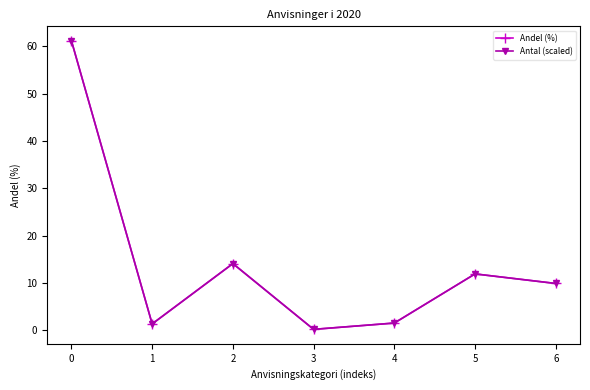

In Antal (scaled), how many points are lower than both neighbors (excluding endpoints)?

2